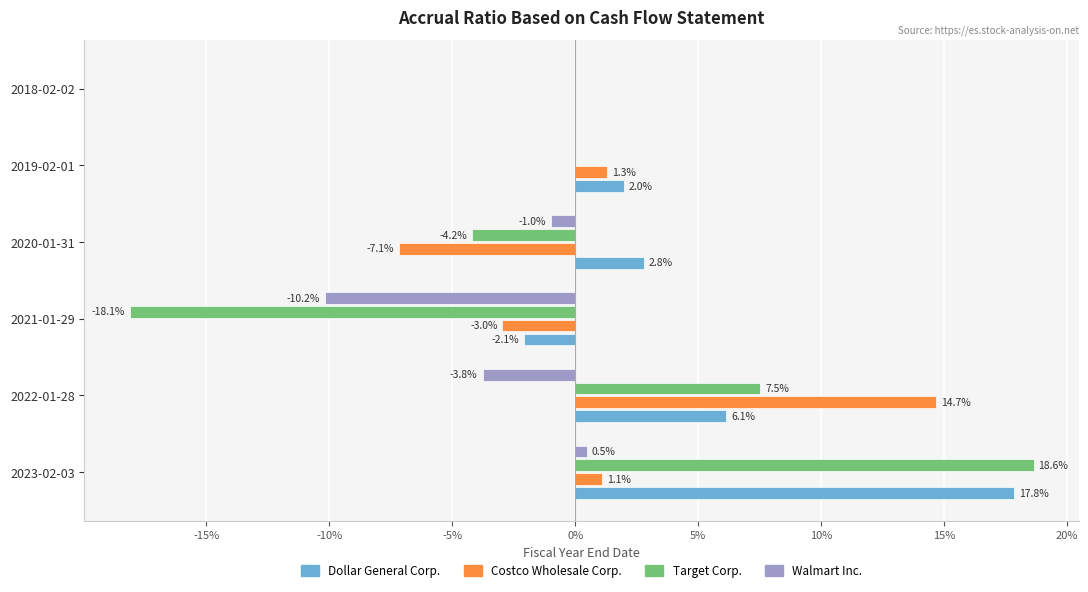

How many negative values does the Costco Wholesale Corp. series have?

2